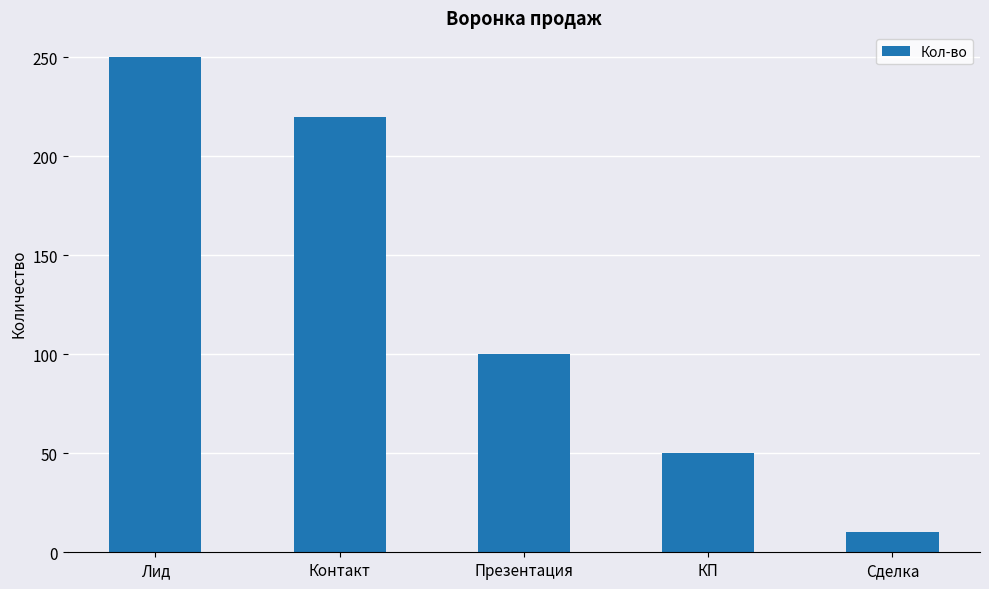

What is the sum of all values?

630